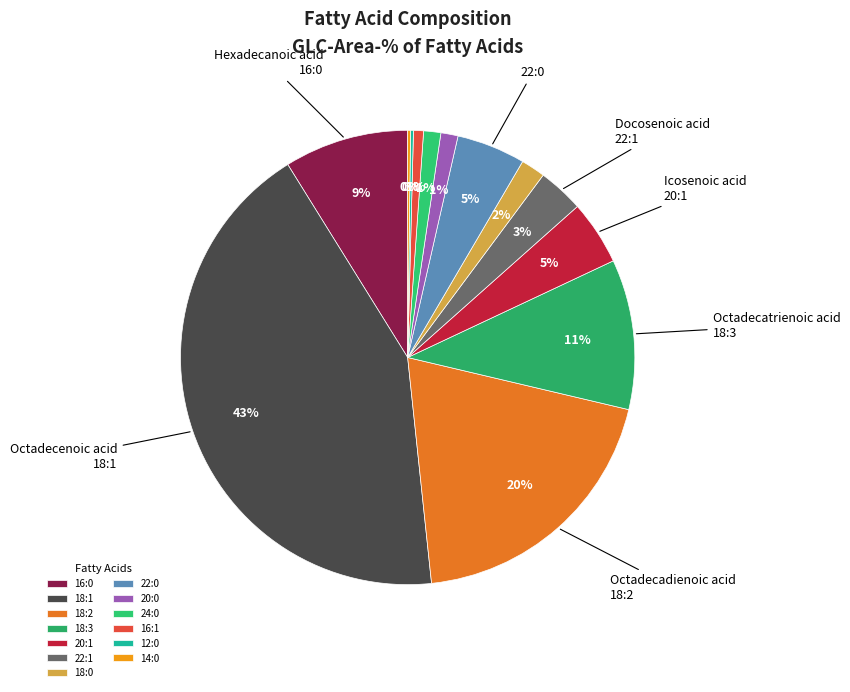

How many segments does this pie chart have?

13